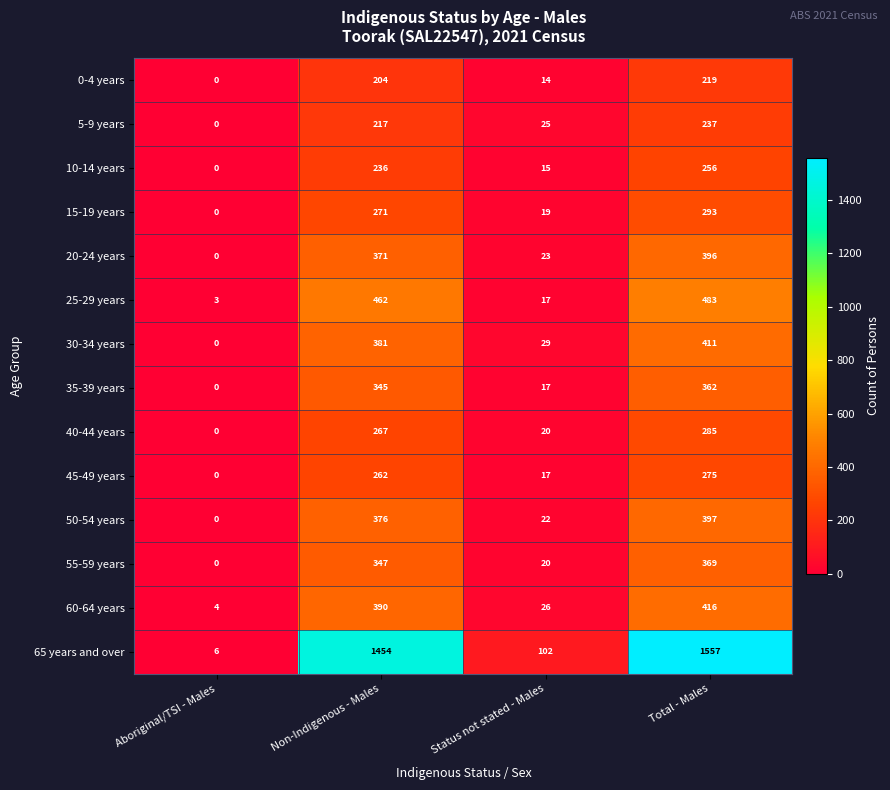

The value of 50-54 years at Status not stated - Males is 22. True or false?

True